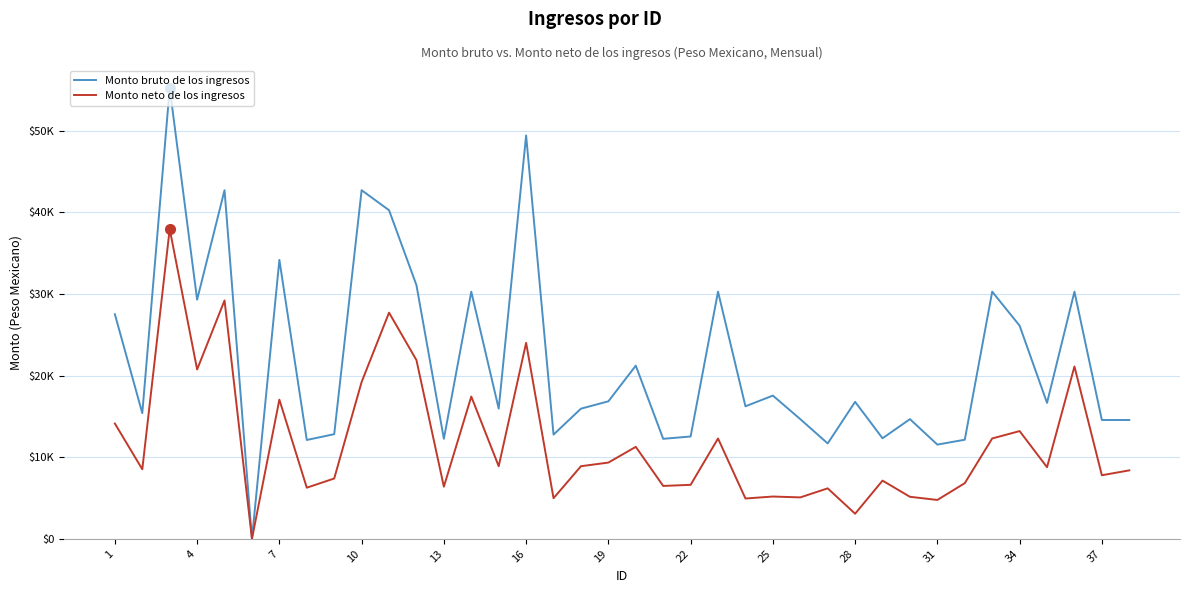

What are all the series names shown in the legend?

Monto bruto de los ingresos, Monto neto de los ingresos